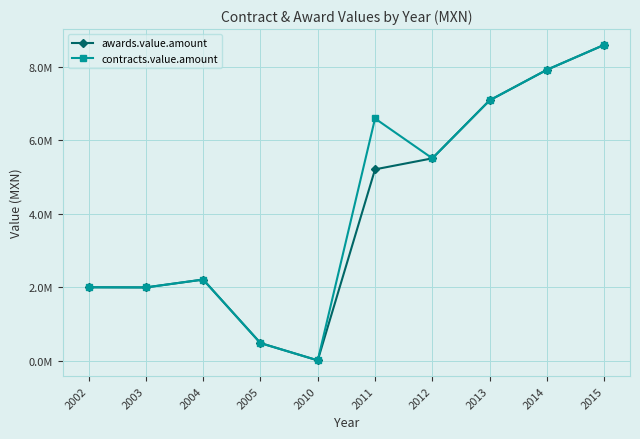

What is the sum of the awards.value.amount values at 2012 and 2015?

14106432.5